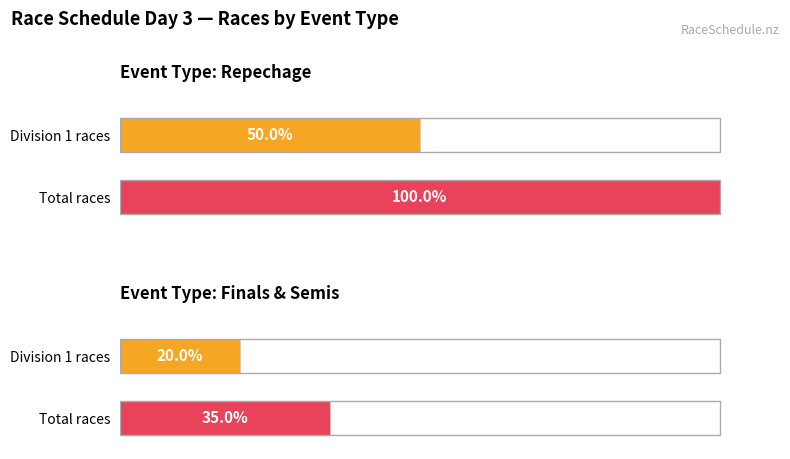

Does the chart contain any negative values?

No